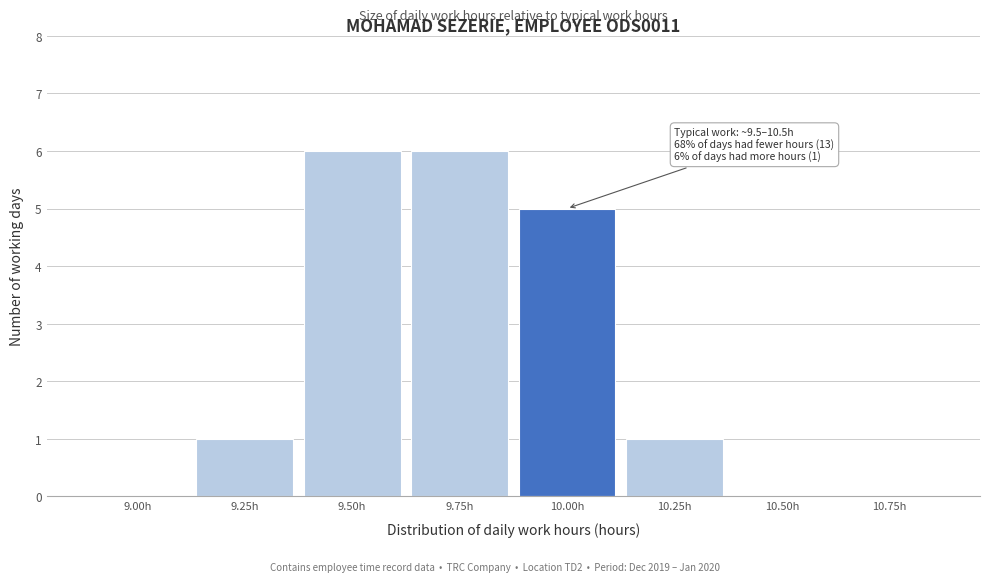

Reading right to left, what are all the values shown in this chart?

10.75h=0	10.50h=0	10.25h=1	10.00h=5	9.75h=6	9.50h=6	9.25h=1	9.00h=0